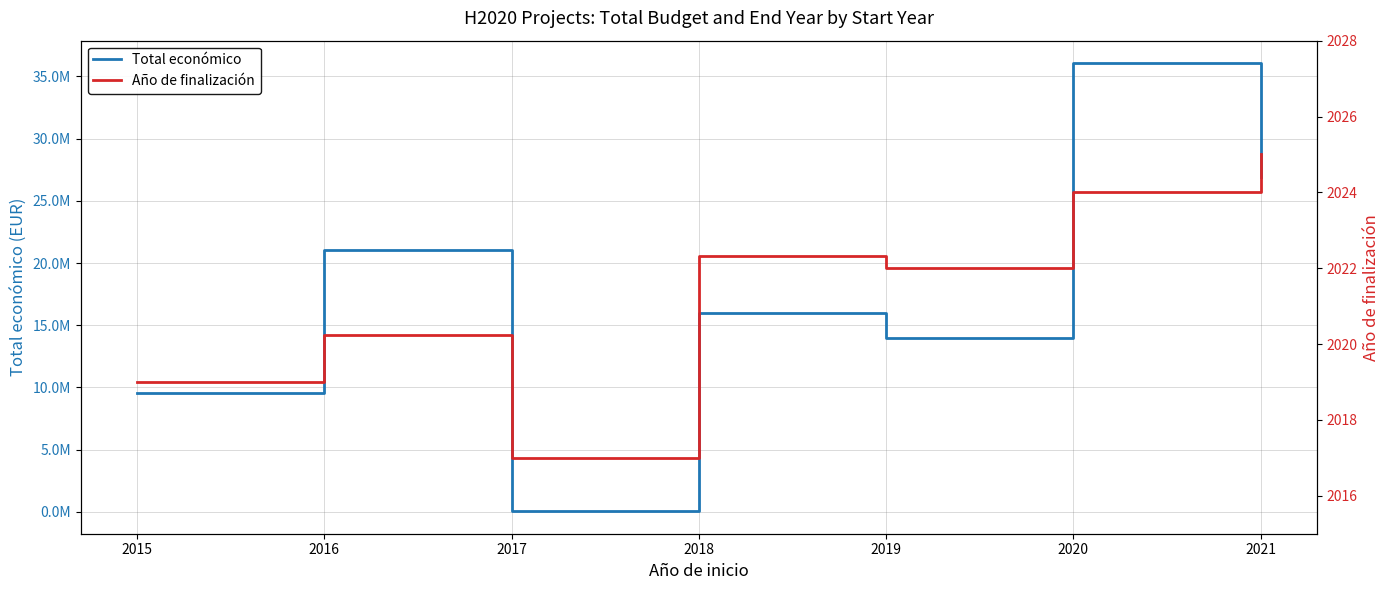

Reading left to right, what are all the values shown in this chart?

Total económico: 2015=9526038.0	2016=21038380.0	2017=50000.0	2018=15961693.0	2019=13947179.0	2020=36062750.0	2021=26888468.0
Año de finalización: 2015=2019.0	2016=2020.2	2017=2017.0	2018=2022.3	2019=2022.0	2020=2024.0	2021=2025.0